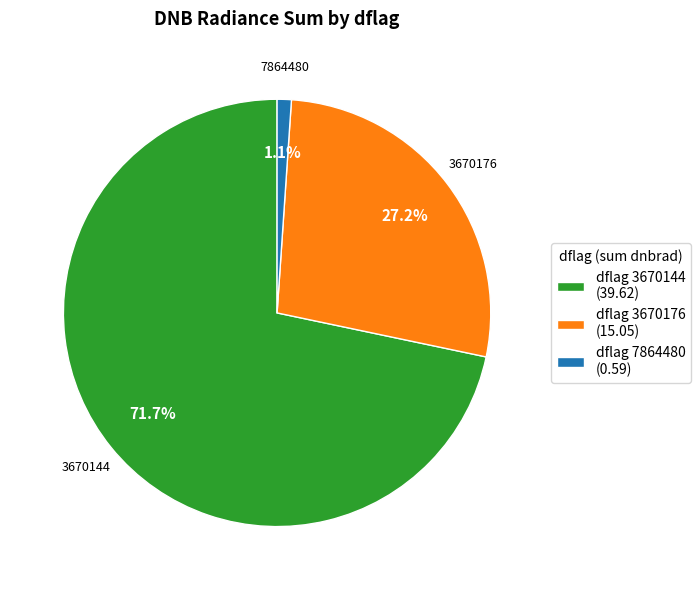

Which slice is the smallest?

dflag 7864480 (0.59)